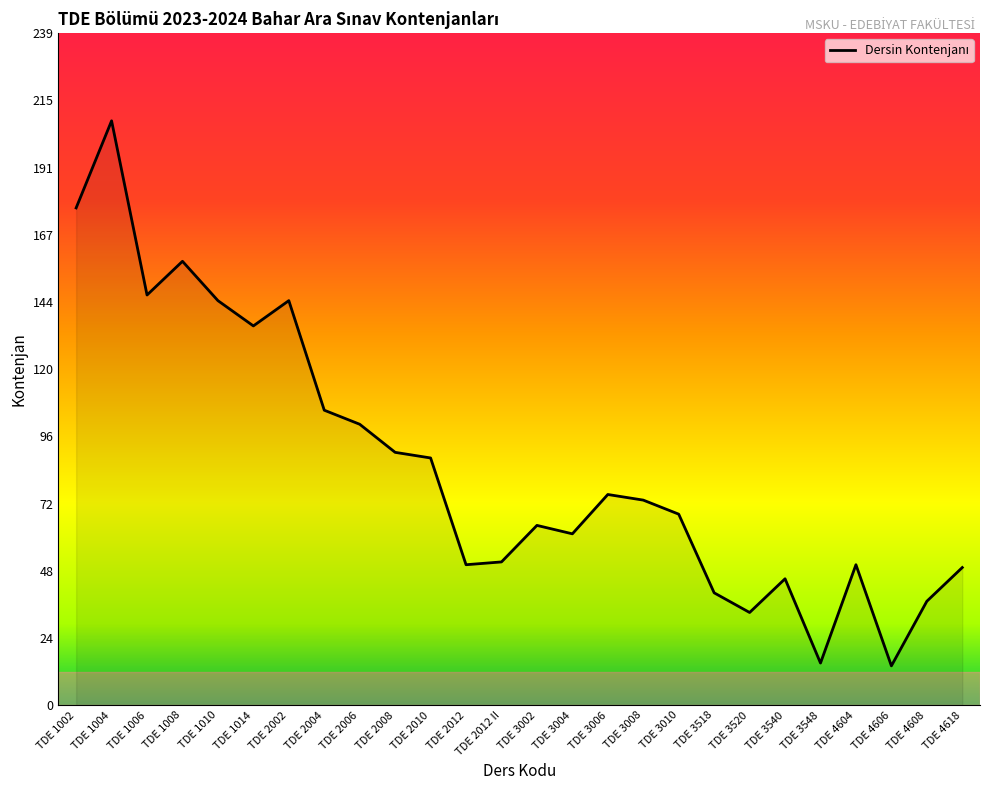

Between TDE 1008 and TDE 1006, which is larger?

TDE 1008